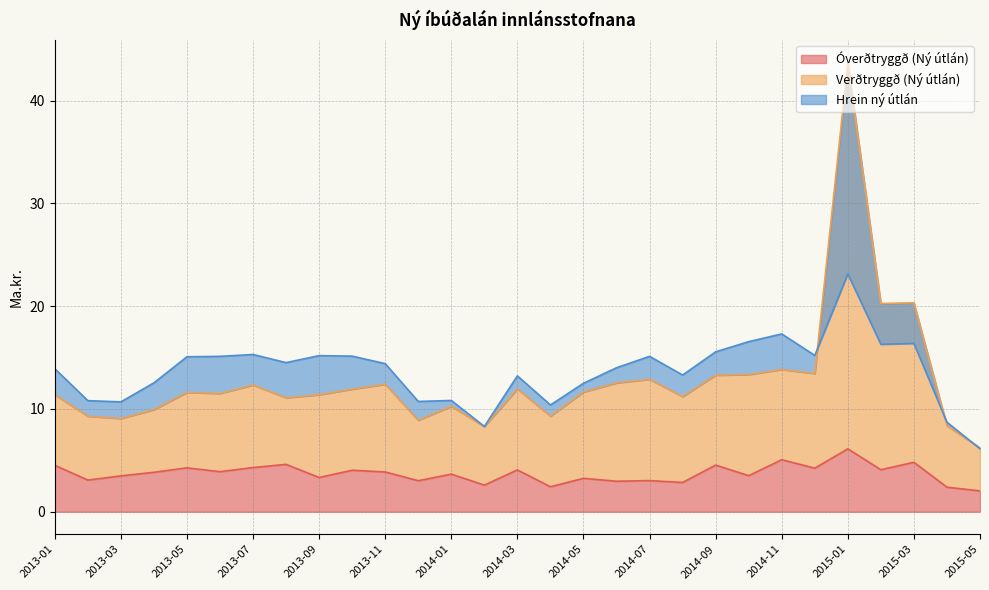

What is the label of the 1st point from the left?

2013-01